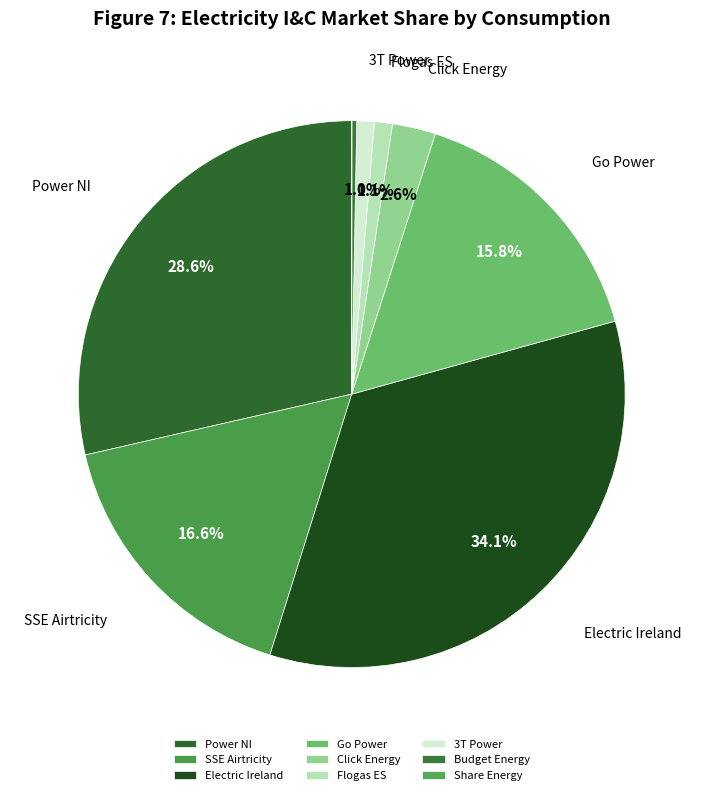

Does Flogas ES represent more than half of the total?

No